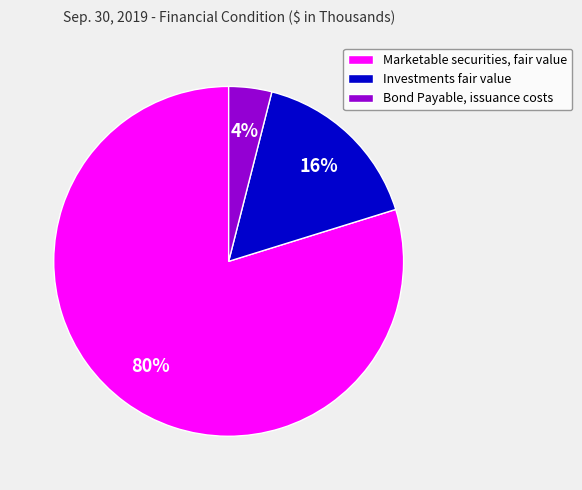

How many slices are in this pie chart?

3